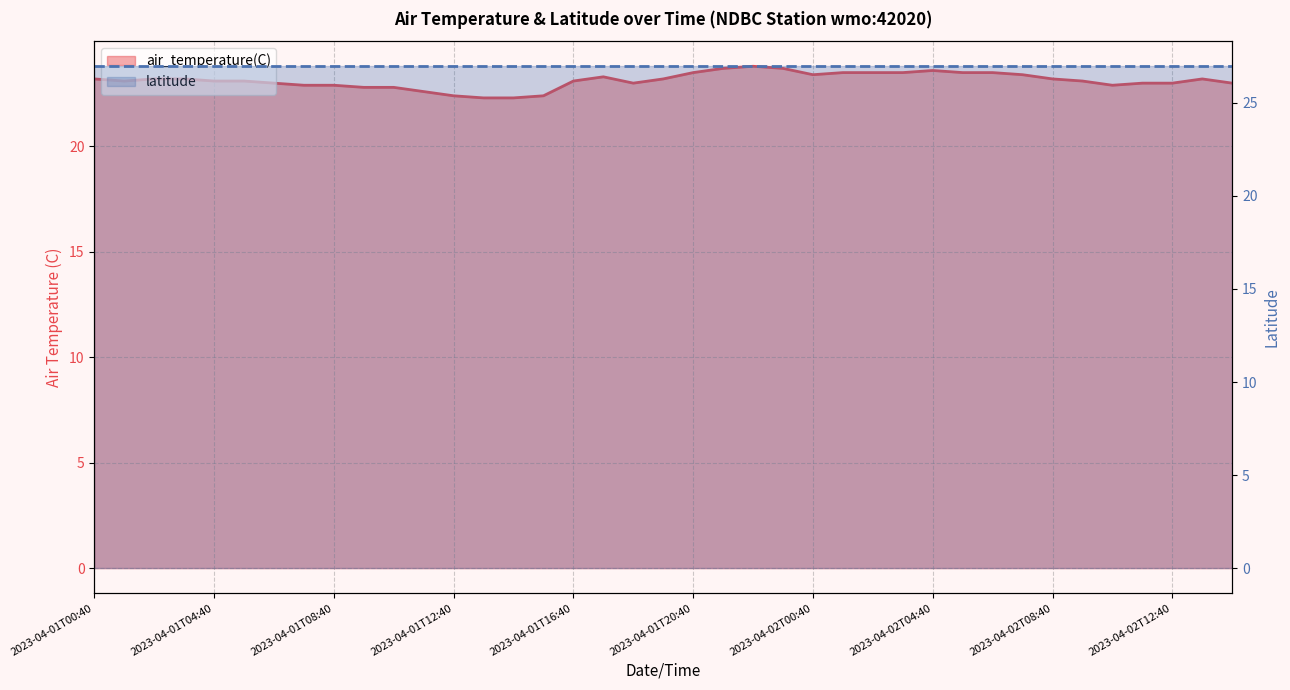

The chart shows a value of 13.9 at 2023-04-01T21:40. True or false?

False